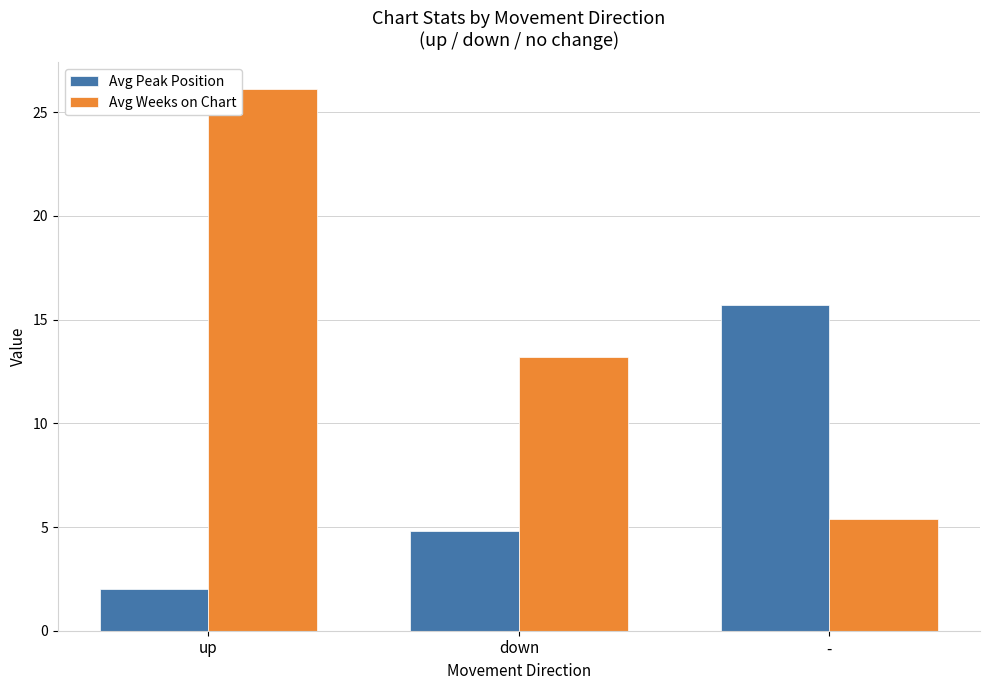

Is the value of Avg Weeks on Chart at up greater than the value of Avg Peak Position at -?

Yes